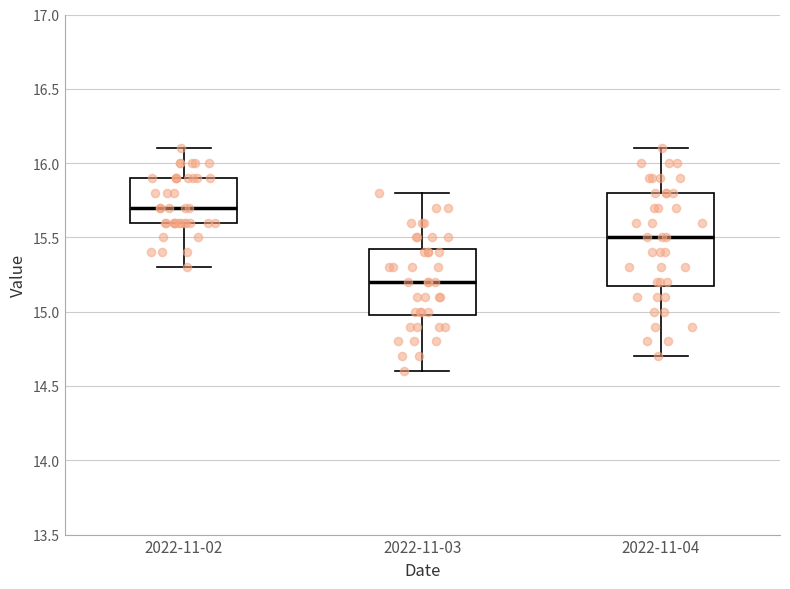

Which box is the tallest, from its lower edge to its upper edge?

2022-11-04